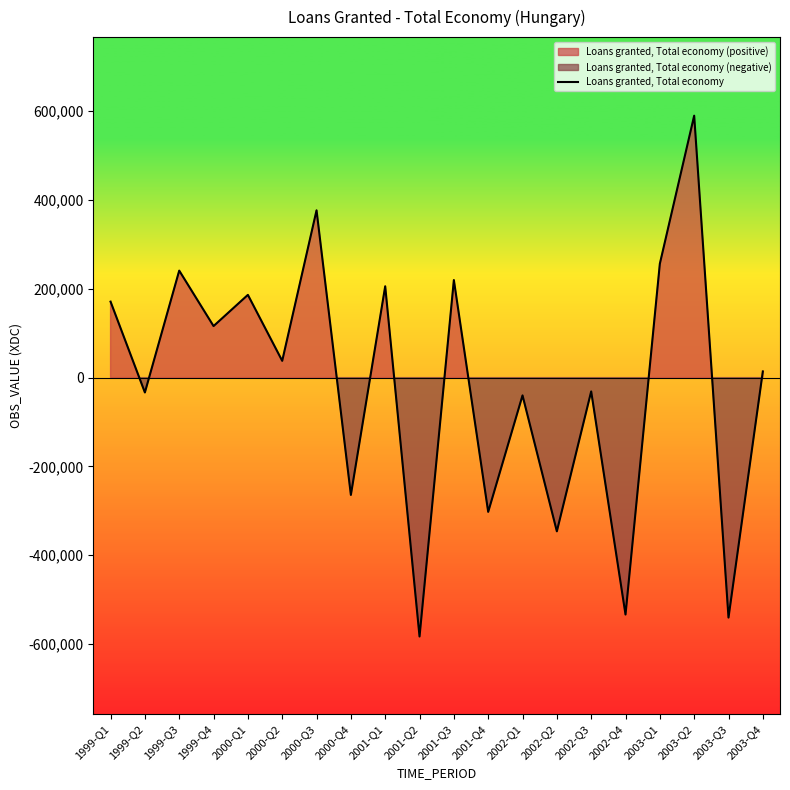

What is the label of the 4th point from the left?

1999-Q4